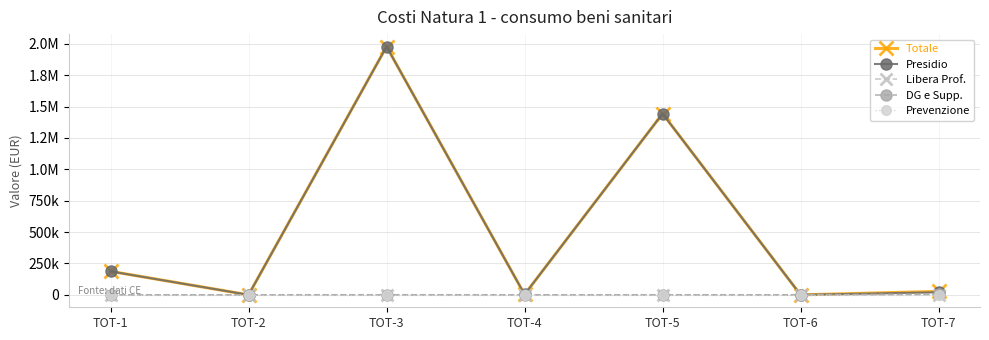

Which series has the widest spread of values?

Totale